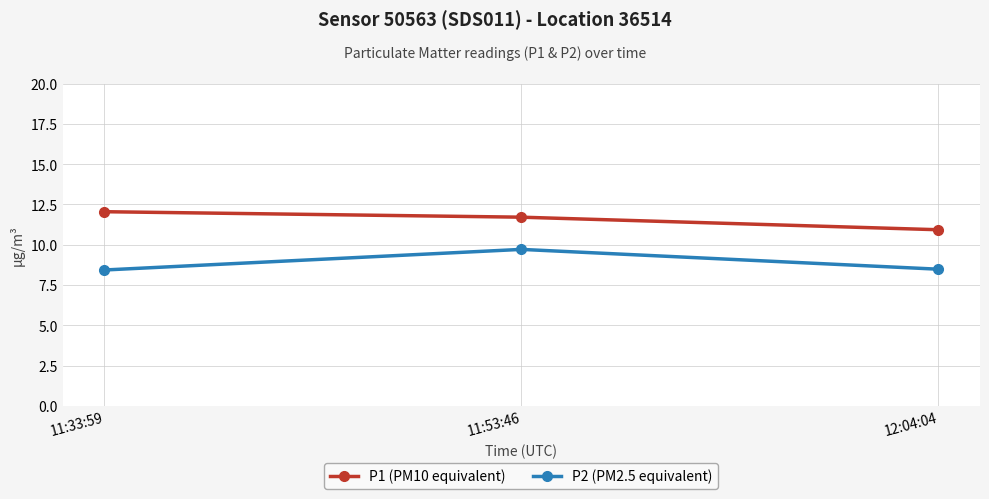

The value of P2 (PM2.5 equivalent) at 12:04:04 is 8.5. True or false?

True